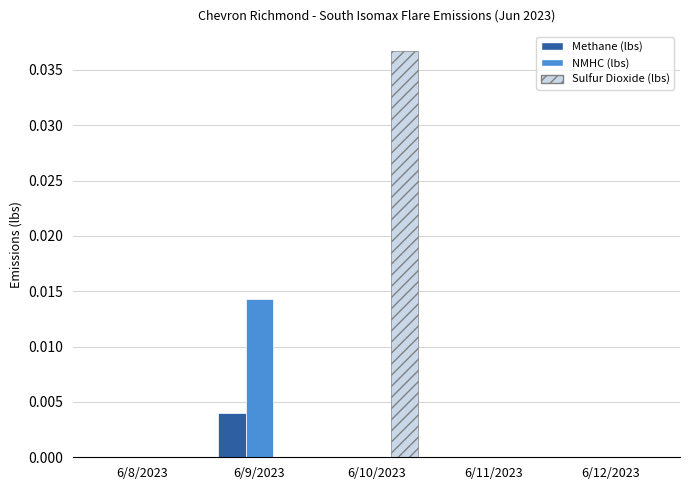

At which category is the sum across all series the highest?

6/10/2023